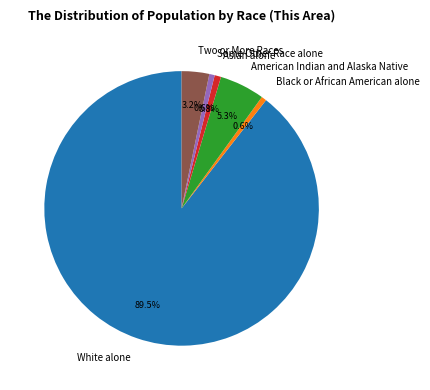

To the nearest percent, what is the average slice percentage?

17%